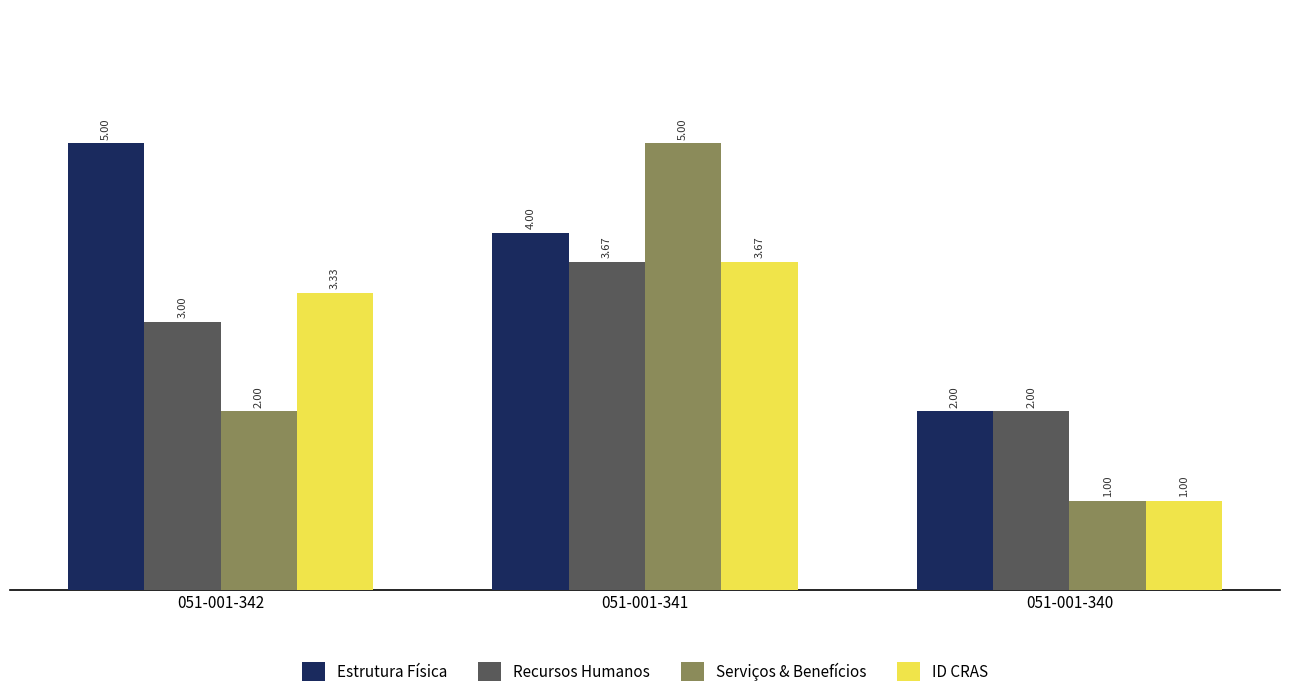

The Recursos Humanos series shows 0.9 at 051-001-340. True or false?

False